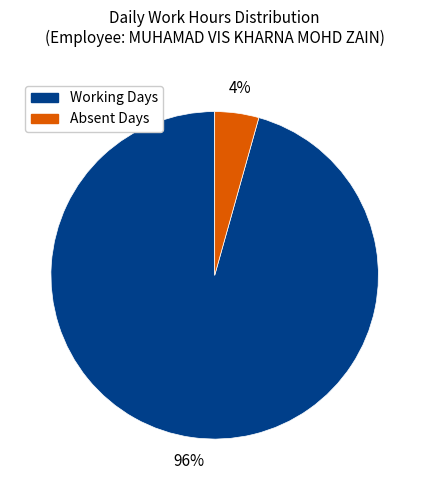

Is there a majority slice in this chart?

Yes